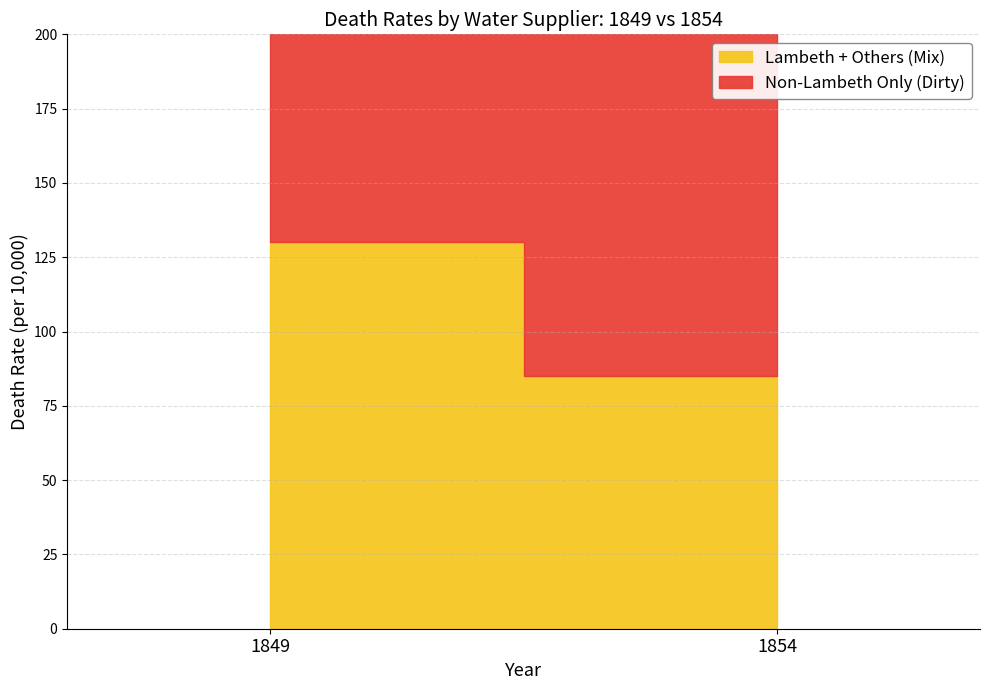

How many distinct data groups are displayed?

2